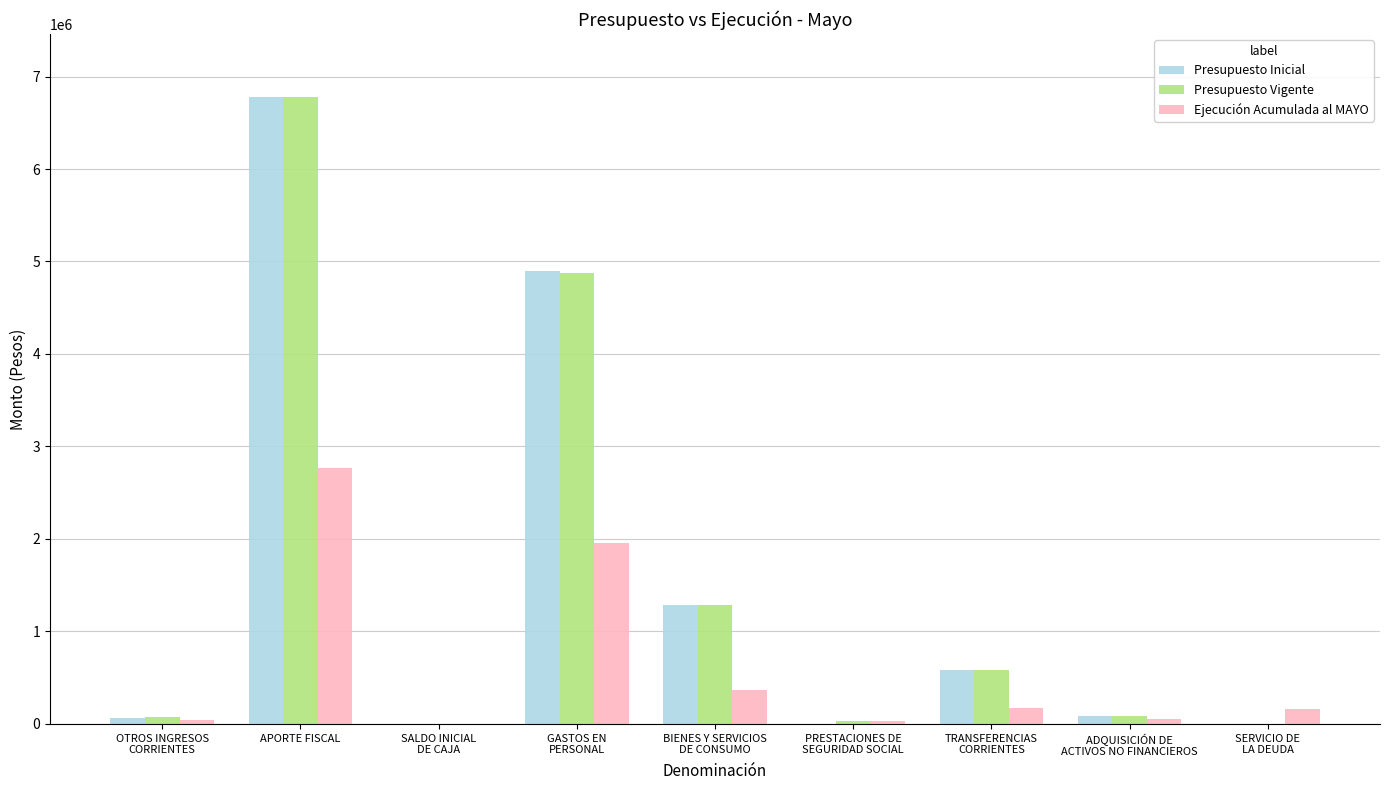

At which category is the sum across all series the highest?

APORTE FISCAL